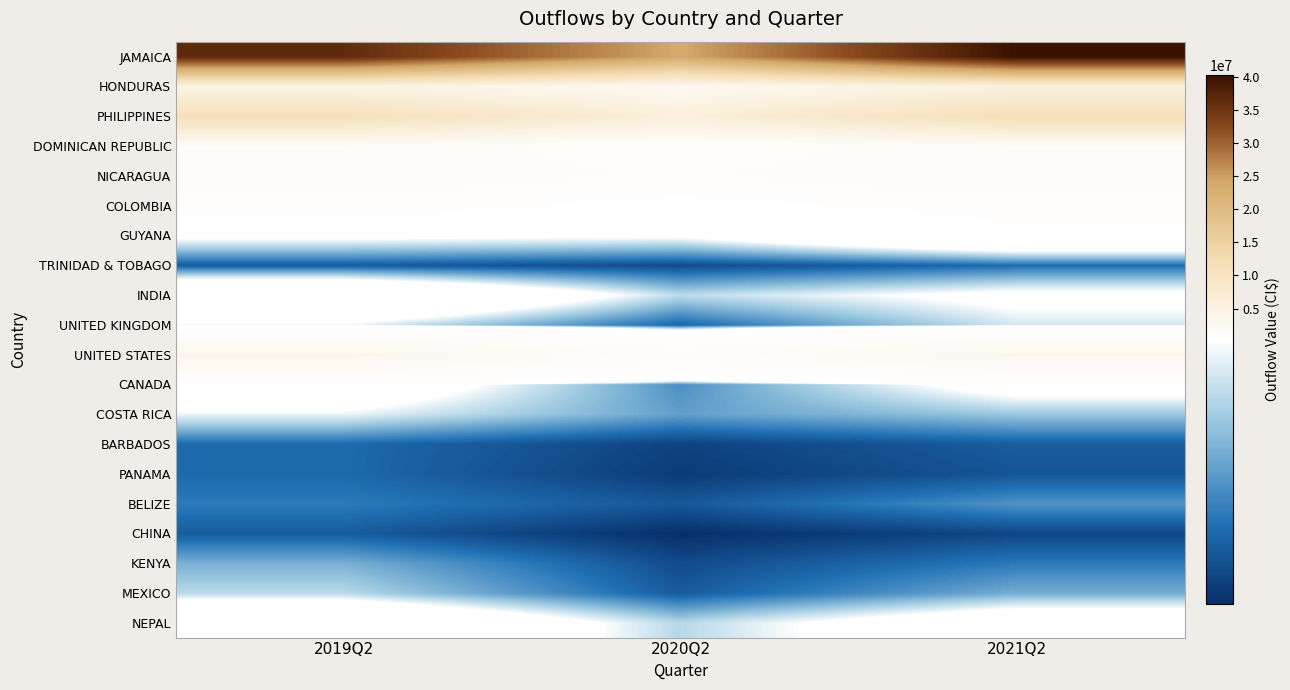

What is the spread (max minus min) of values at 2019Q2?

36500011.0